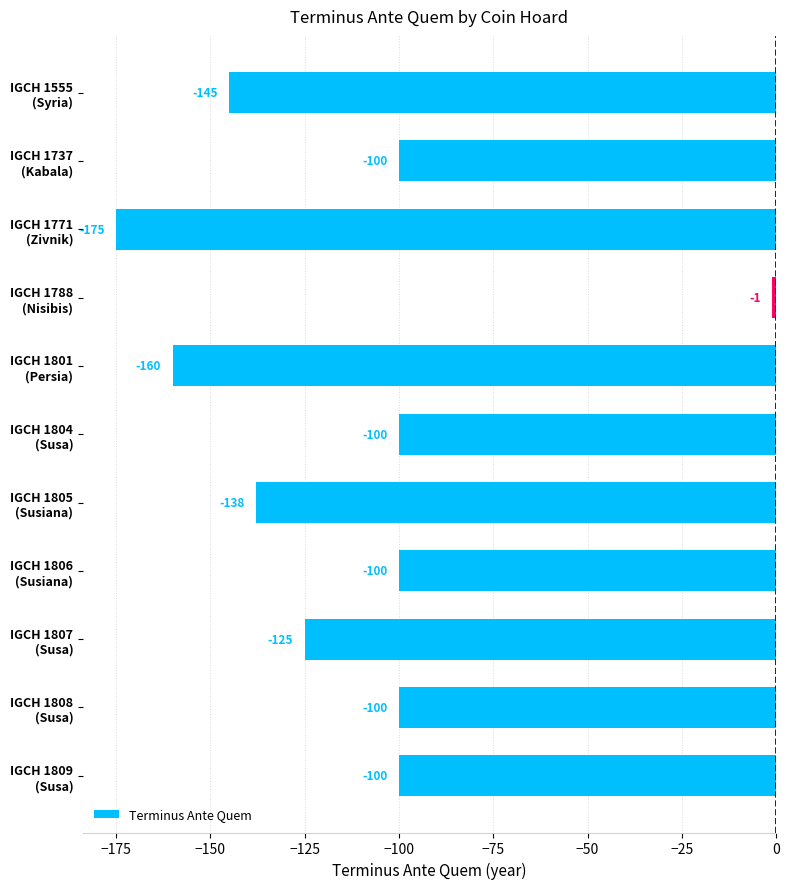

What is the difference between the second highest and second lowest values?

60